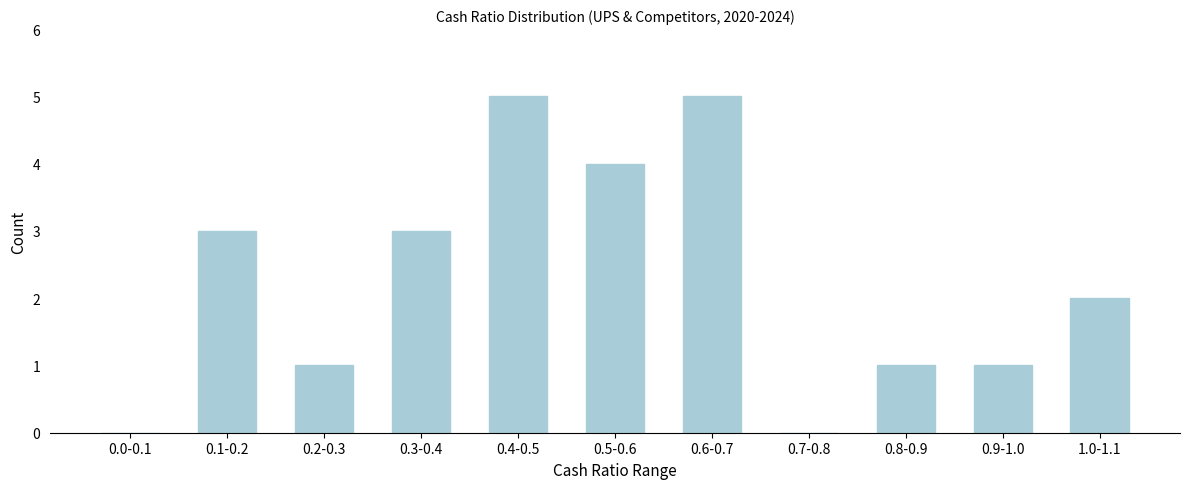

Reading left to right, what are all the values shown in this chart?

0.0-0.1=0	0.1-0.2=3	0.2-0.3=1	0.3-0.4=3	0.4-0.5=5	0.5-0.6=4	0.6-0.7=5	0.7-0.8=0	0.8-0.9=1	0.9-1.0=1	1.0-1.1=2